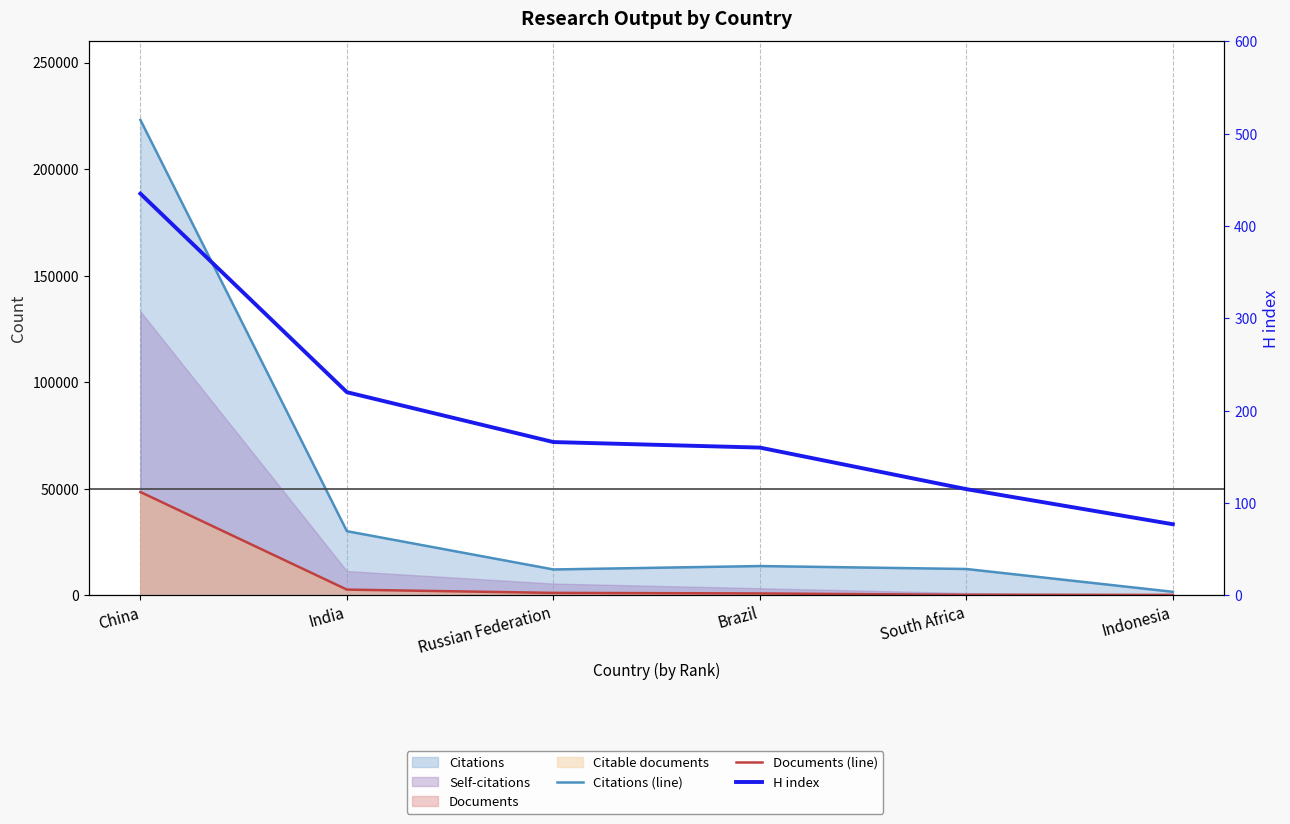

At which category does Citations (line) reach its first local peak?

Brazil